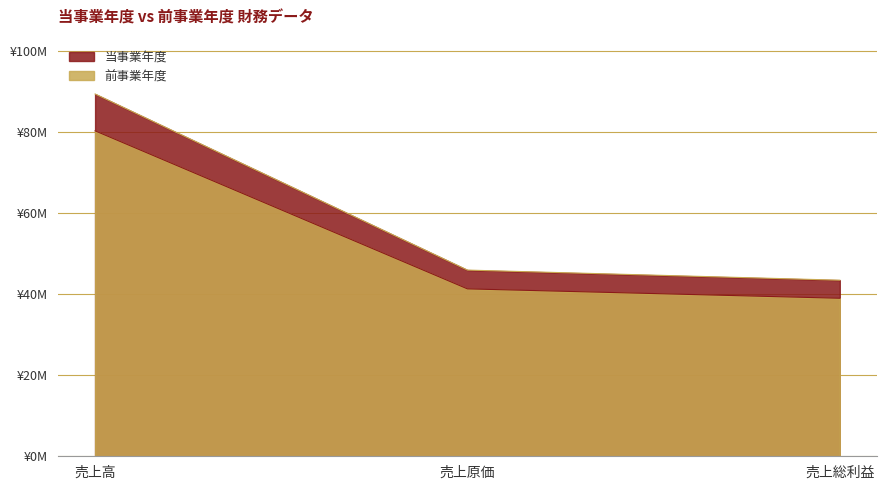

List the series in order of their overall mean, highest first.

当事業年度, 前事業年度